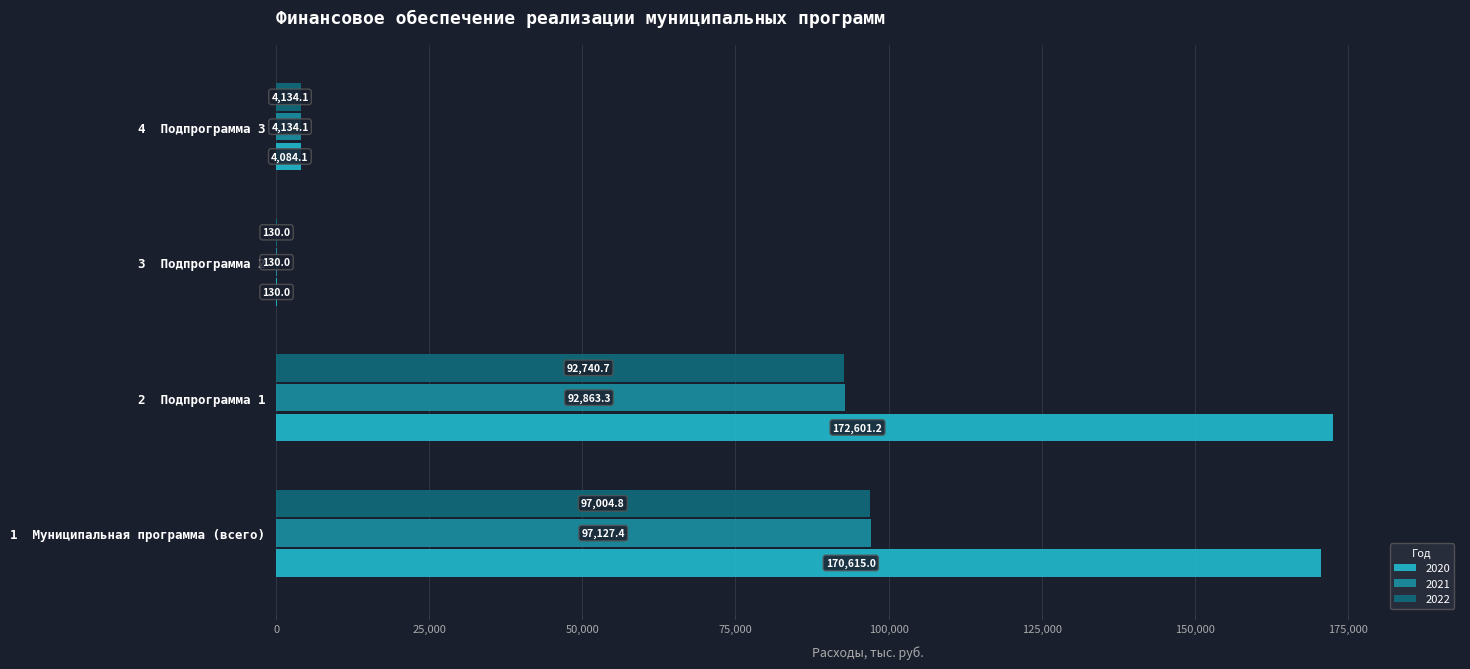

Which series has the largest total across all categories?

2020